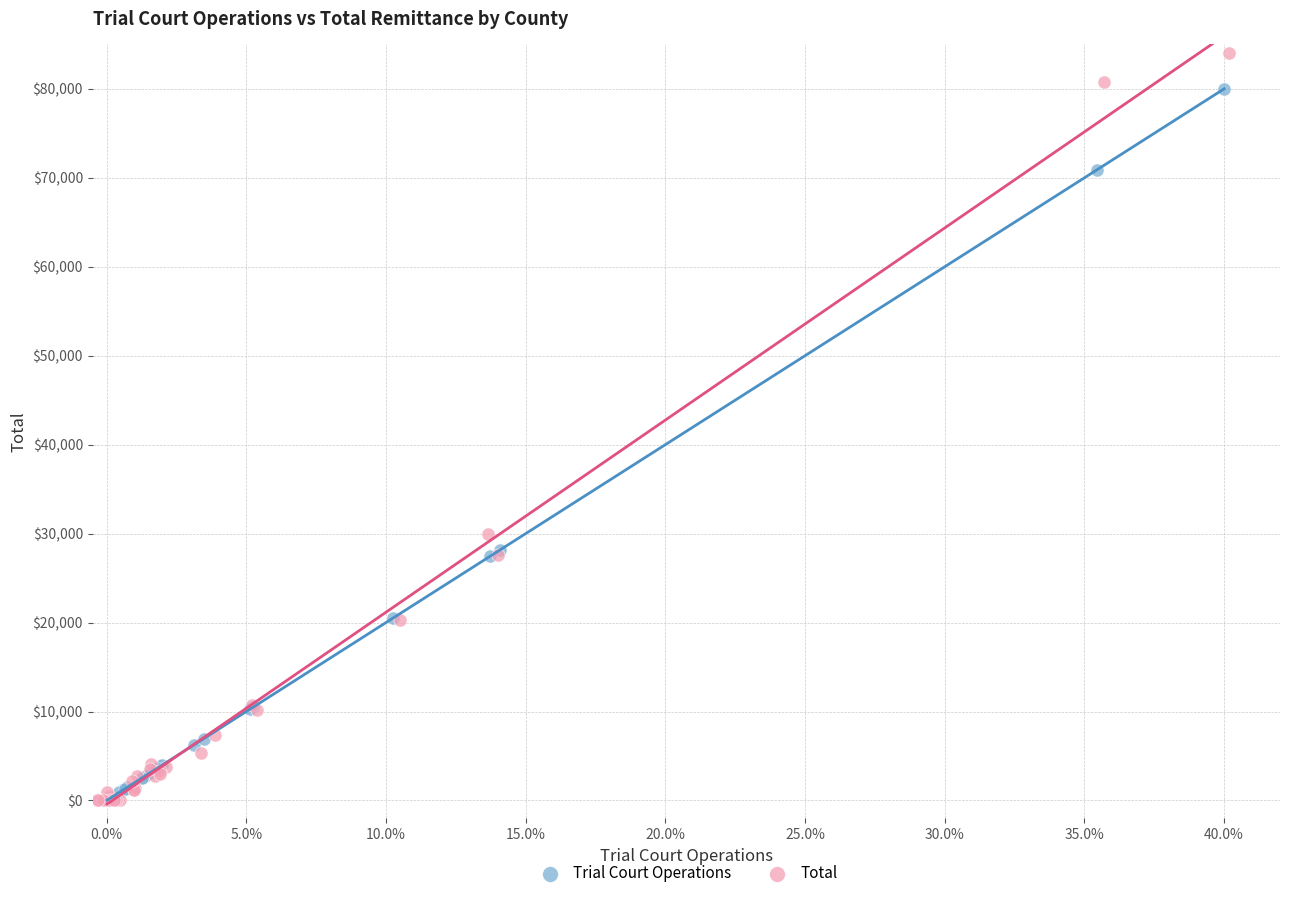

What are all the series names shown in the legend?

Trial Court Operations, Total